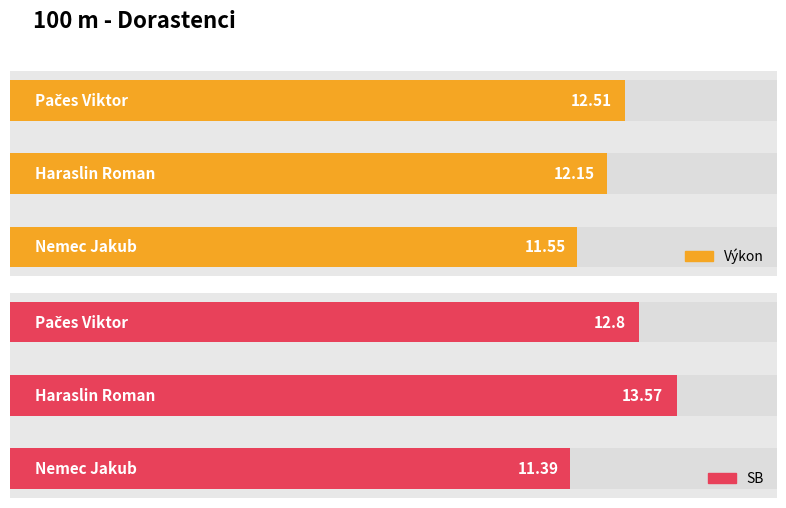

What is the lowest value of the SB series?

11.4